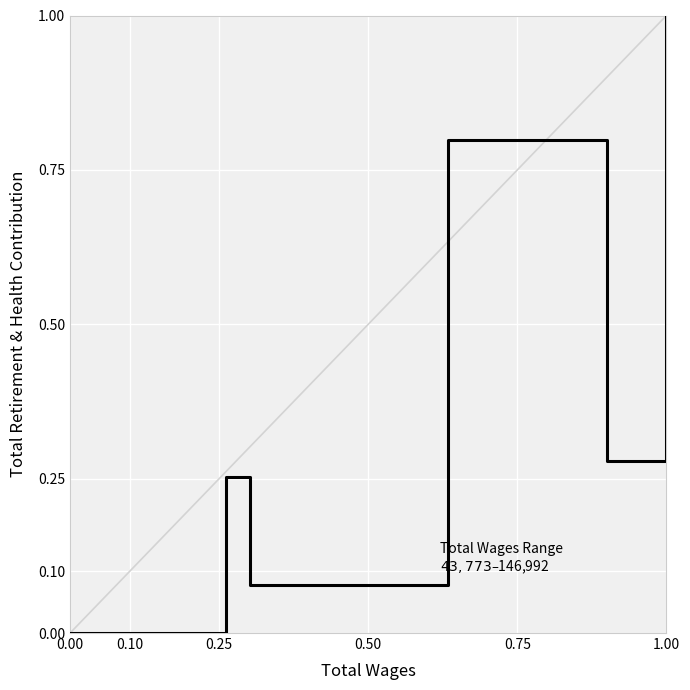

What is the difference between the maximum and second lowest values?

0.9